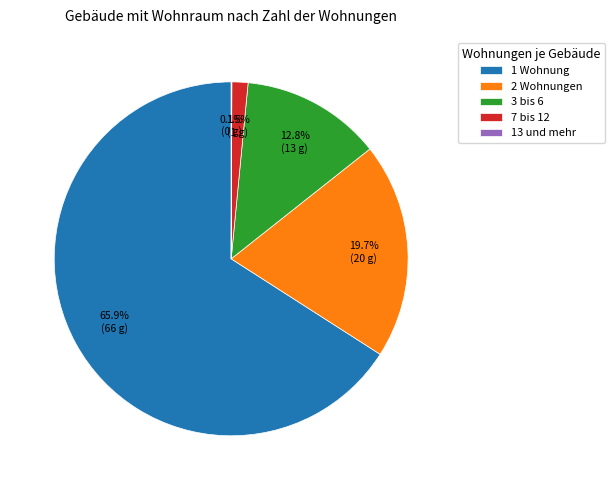

Is it true that 3 bis 6 is 13% of the pie?

True